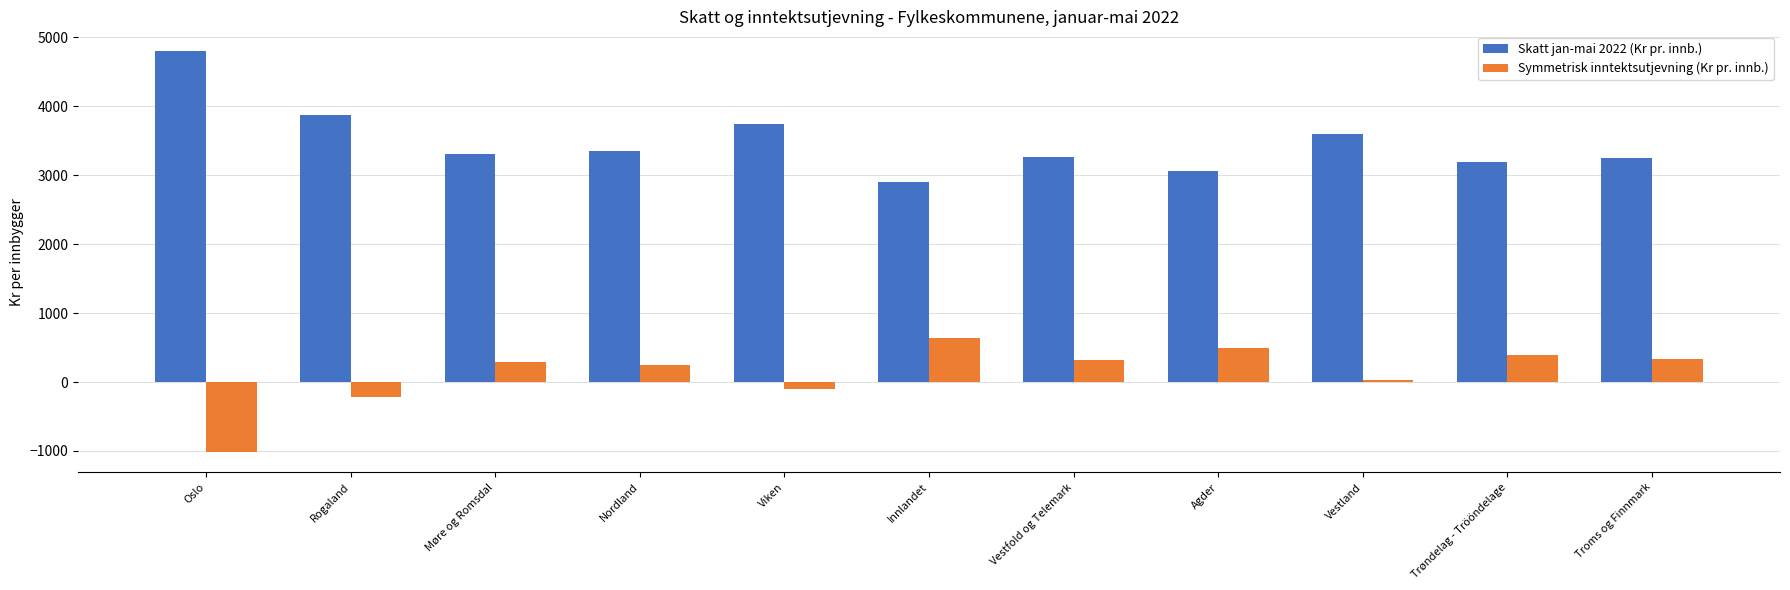

What is the sum of all Skatt jan-mai 2022 (Kr pr. innb.) values?

38333.6